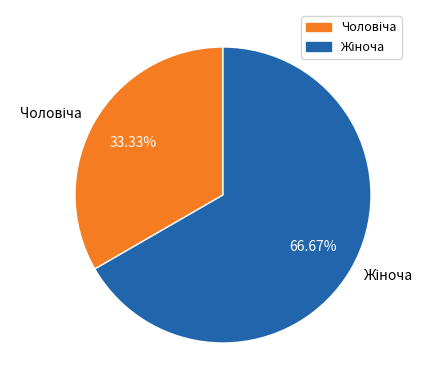

Is there a majority slice in this chart?

Yes